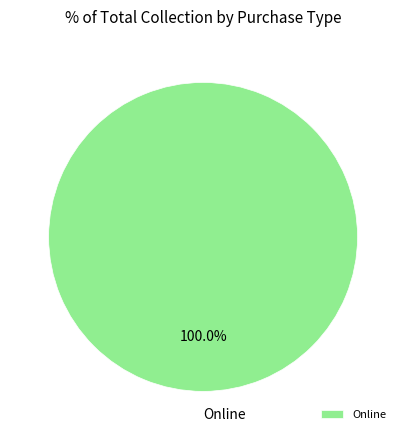

To the nearest percent, what percentage of the pie is Online?

100%